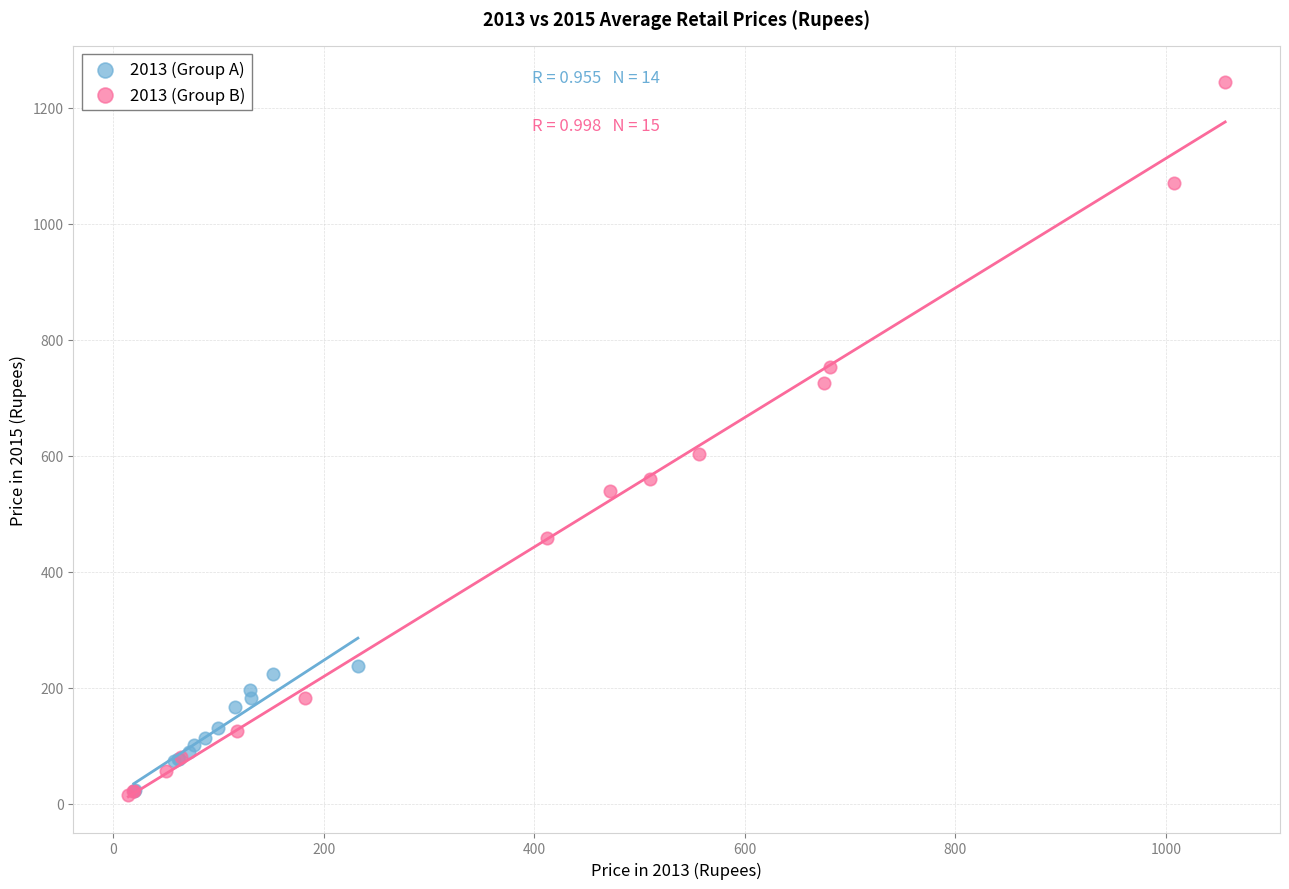

Which series has the widest spread of Y values?

2013 (Group B)